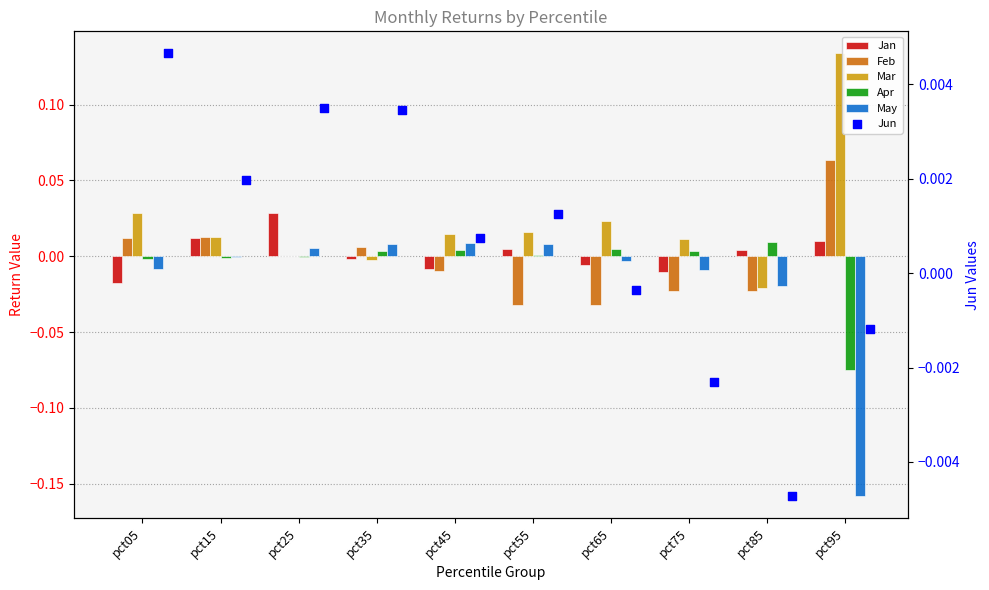

Which series contains the lowest Y value?

May